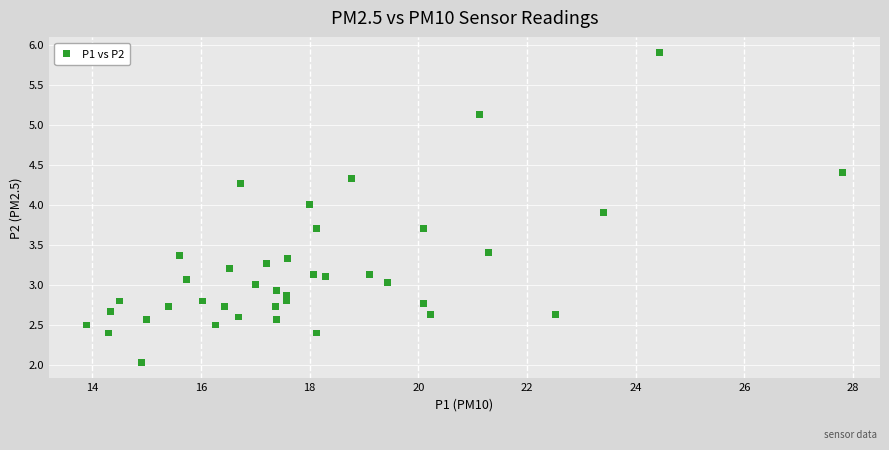

What is the range of X values (max minus min)?

13.9